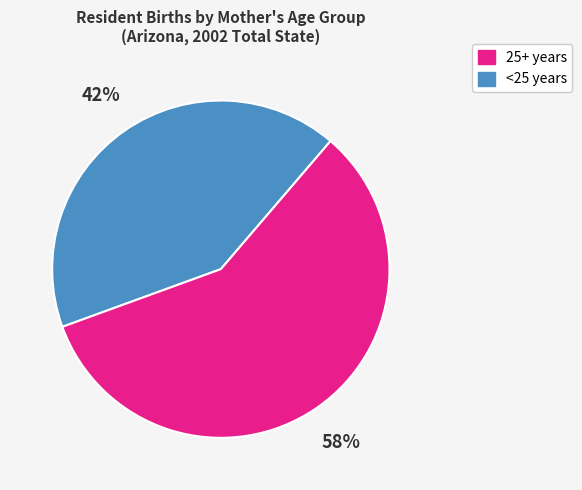

To the nearest percent, what is the average slice percentage?

50%